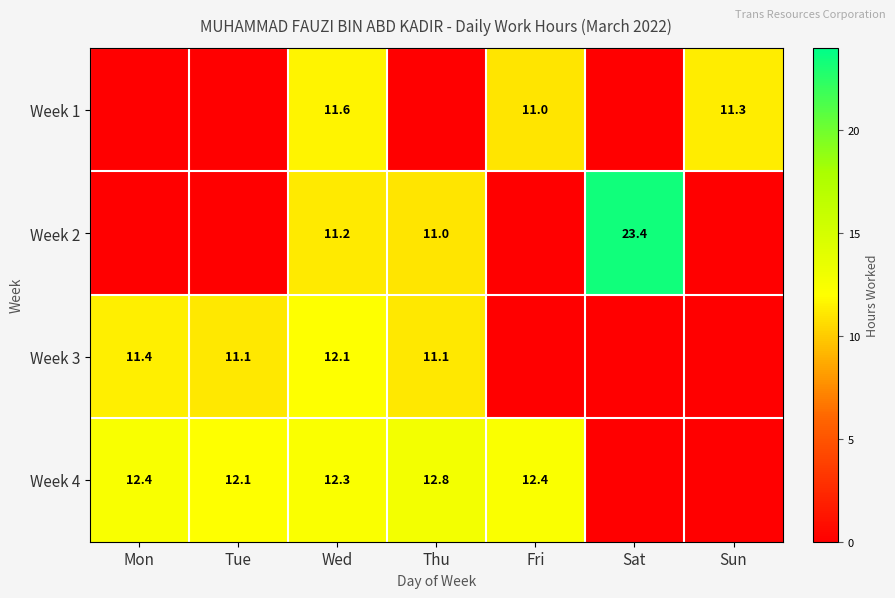

The Week 4 series shows 12.4 at Mon. True or false?

True